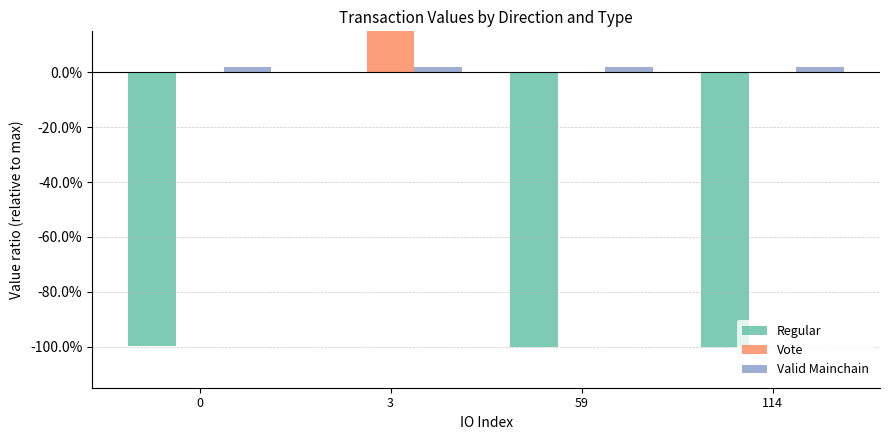

Count the number of data series in this chart.

3